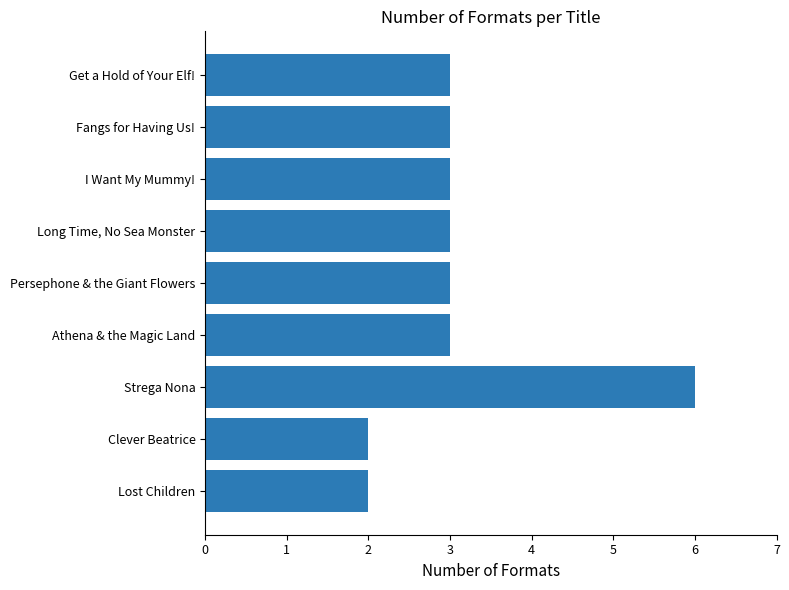

Approximately how many times larger is the value at I Want My Mummy! compared to Long Time, No Sea Monster?

1.0